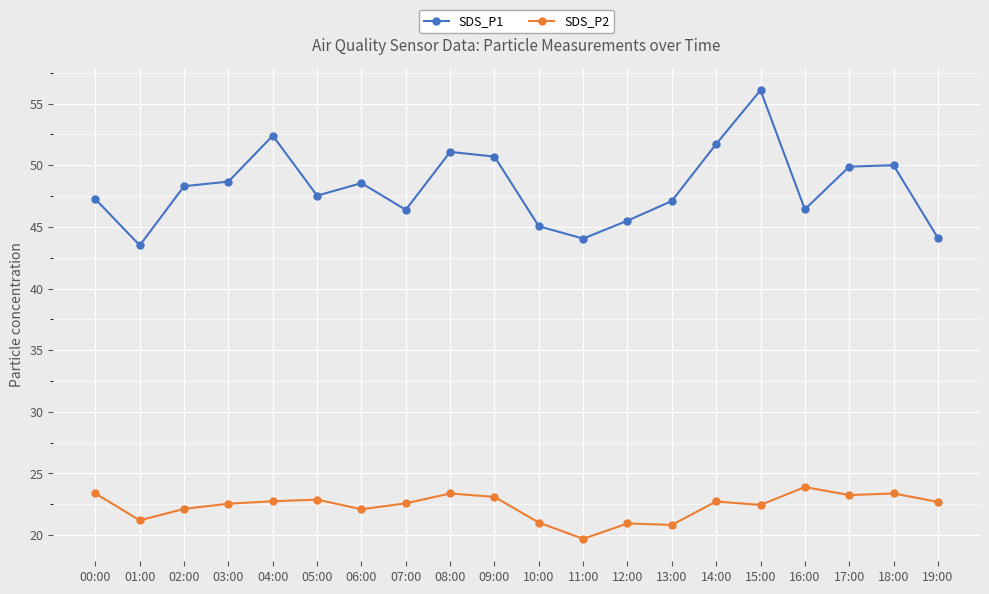

How many categories are shown in the chart?

20